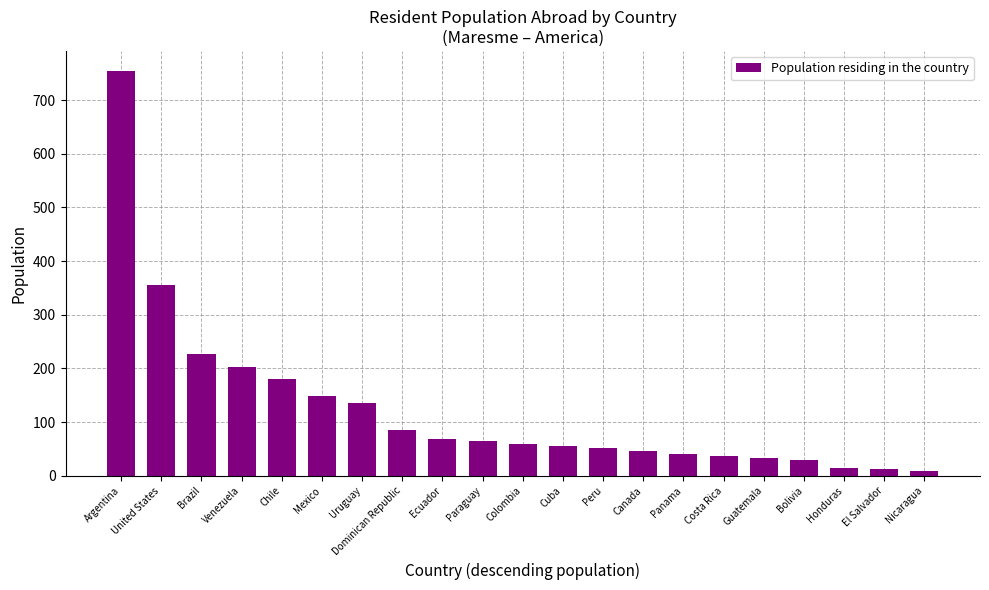

Which label corresponds to the largest value in the chart?

Argentina